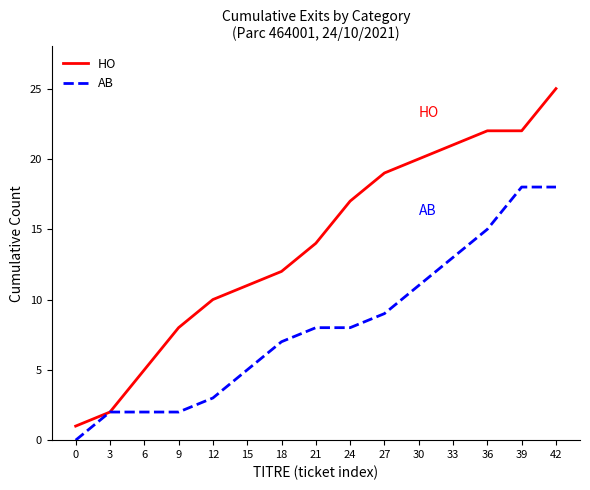

Reading right to left, list all the values displayed in this chart.

HO: 42=25	39=22	36=22	33=21	30=20	27=19	24=17	21=14	18=12	15=11	12=10	9=8	6=5	3=2	0=1
AB: 42=18	39=18	36=15	33=13	30=11	27=9	24=8	21=8	18=7	15=5	12=3	9=2	6=2	3=2	0=0